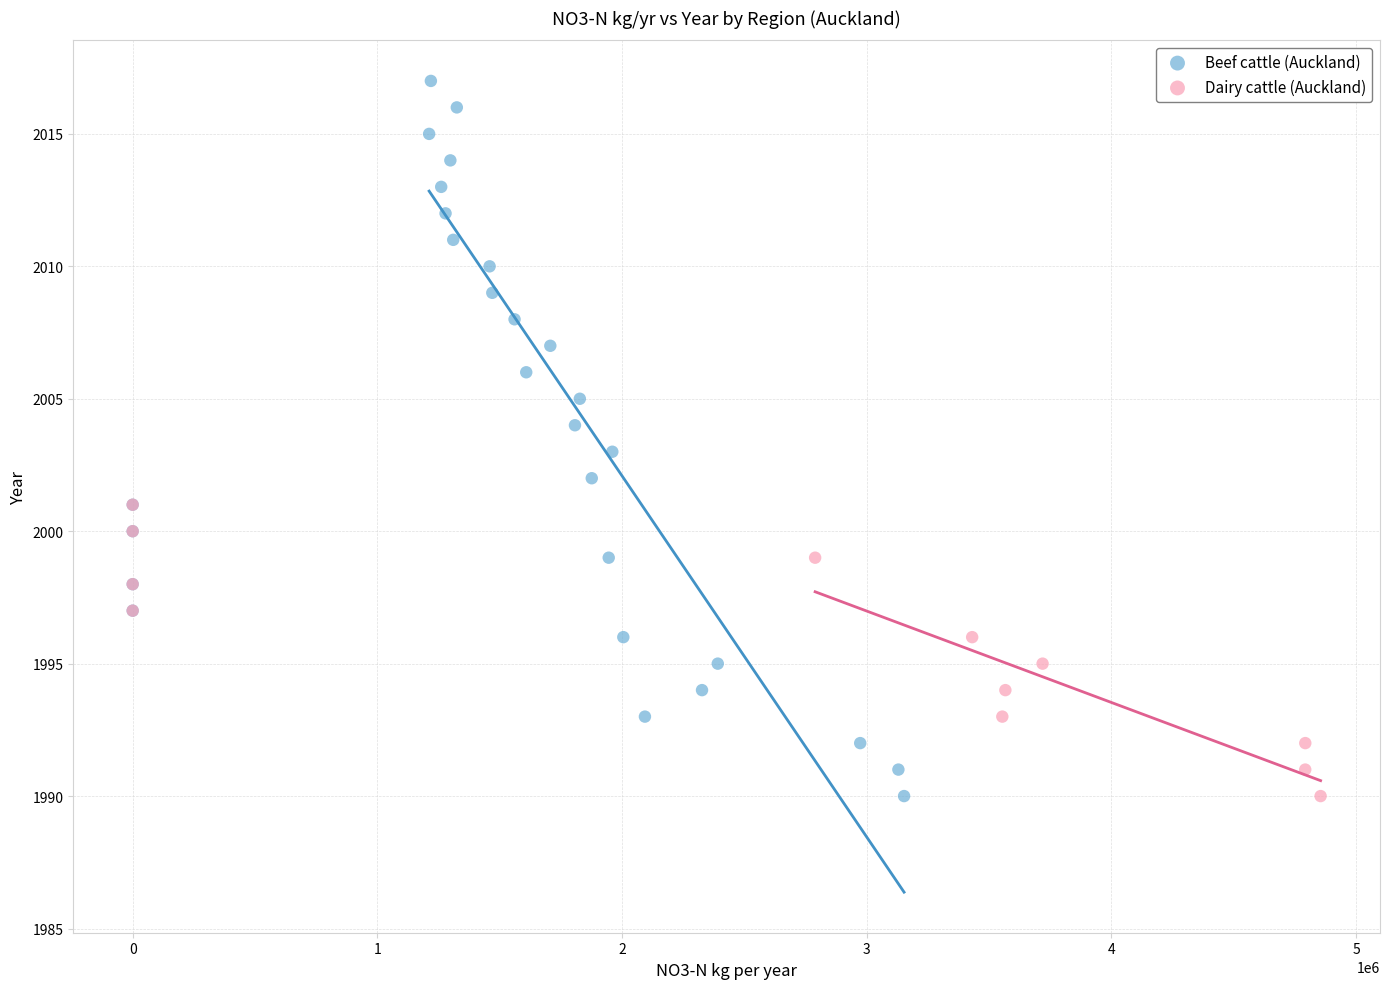

Which series has the widest spread of Y values?

Beef cattle (Auckland)